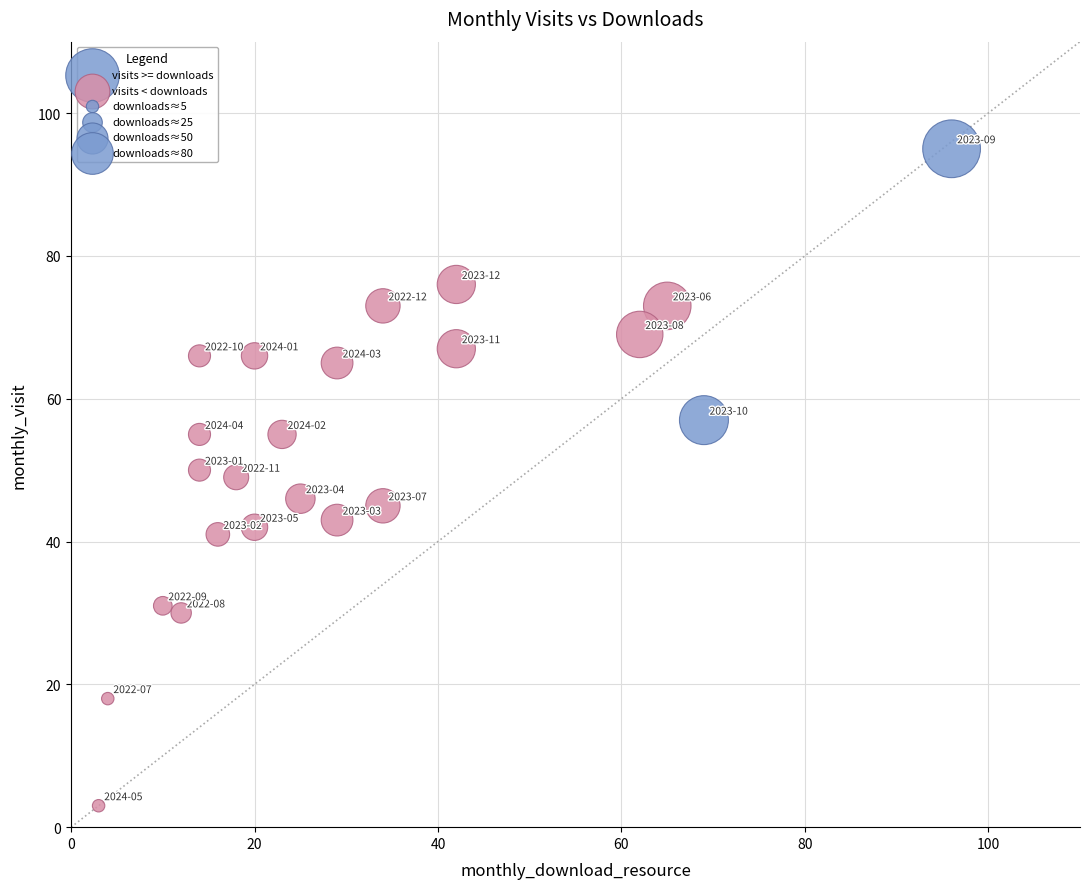

Which series reaches the maximum Y coordinate?

visits >= downloads